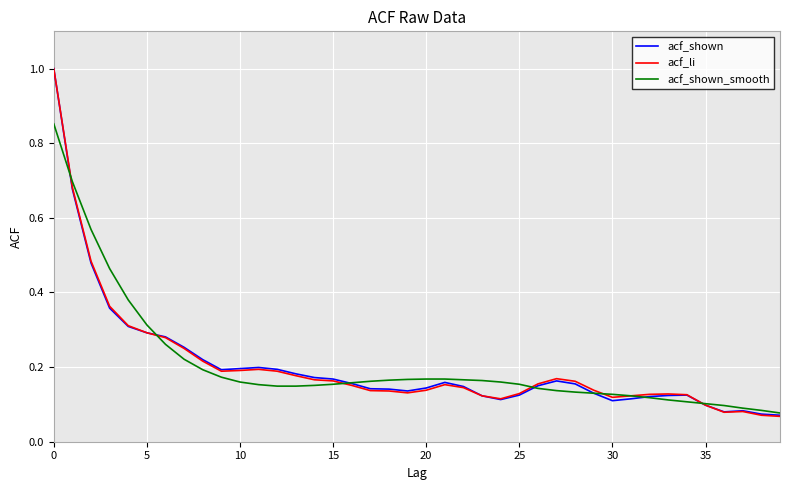

Which series has the largest range (max minus min)?

acf_li